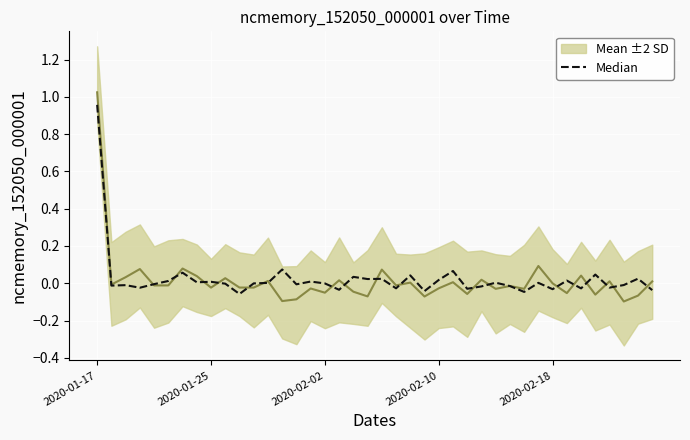

The value of Mean ±2 SD at 39 is 0.0. True or false?

True